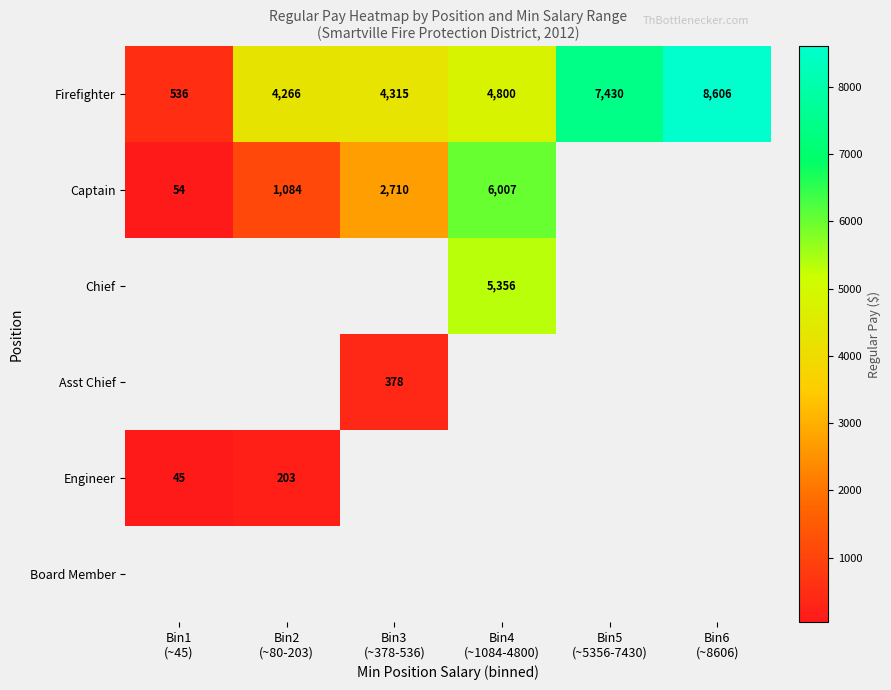

At how many categories does at least one series exceed 207?

6